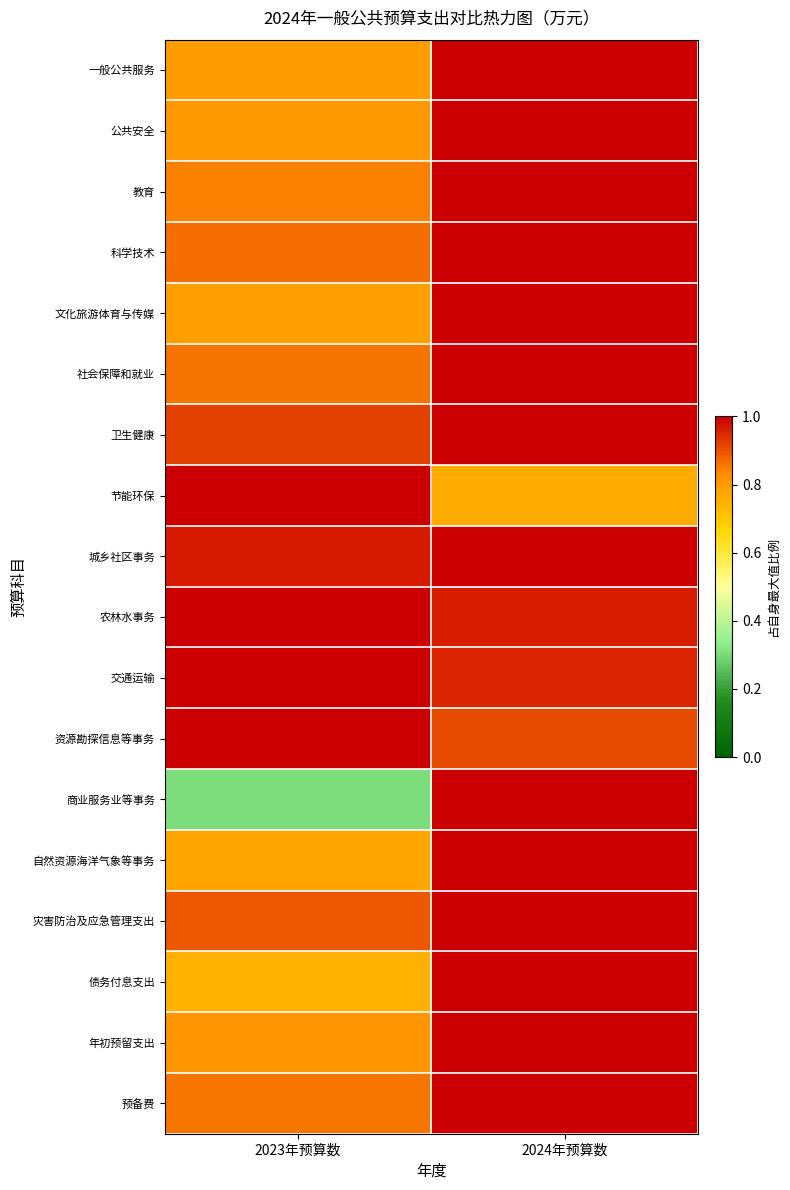

At which category does the chart reach its minimum across all series?

2023年预算数